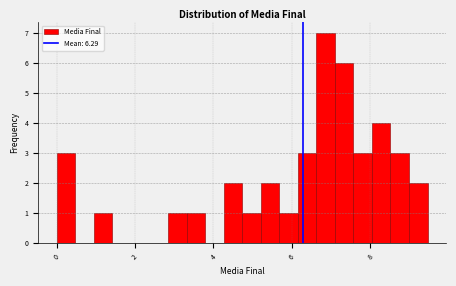

Read against the x-axis, roughly where is the centre of the tallest bar?

6.8